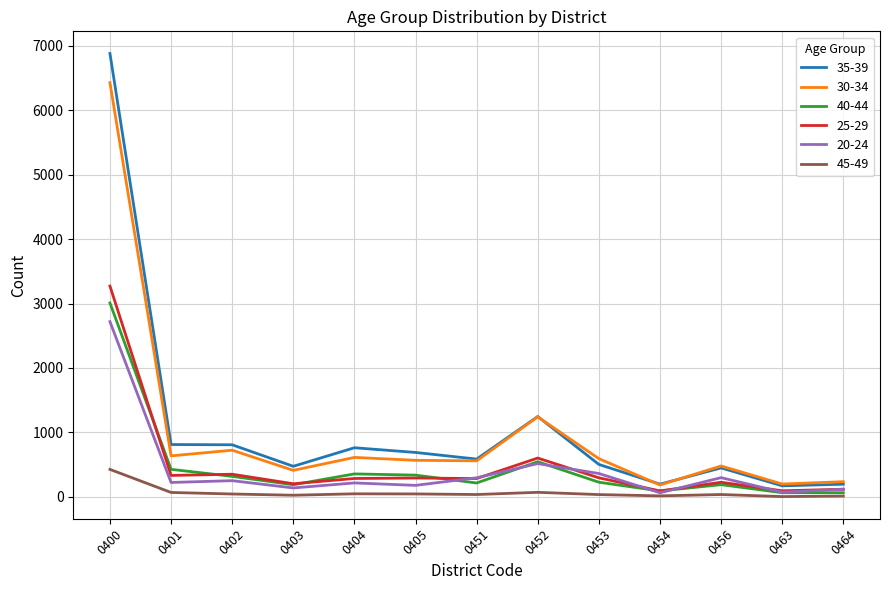

True or false: 40-44 has more than 1 points higher than both neighbors.

True